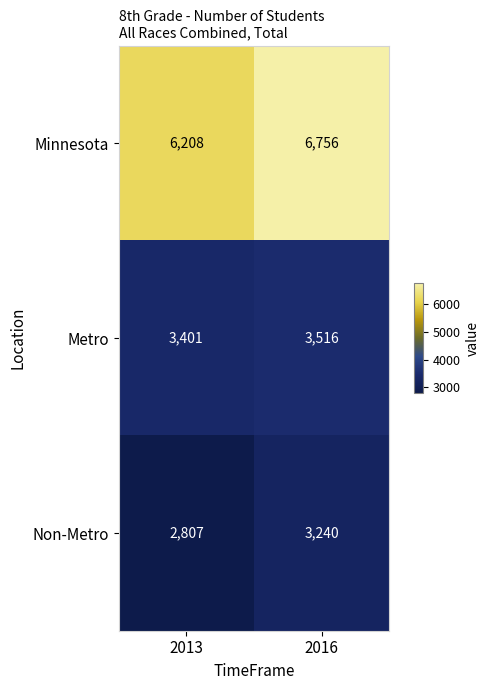

What is the average value of the Non-Metro series?

3024